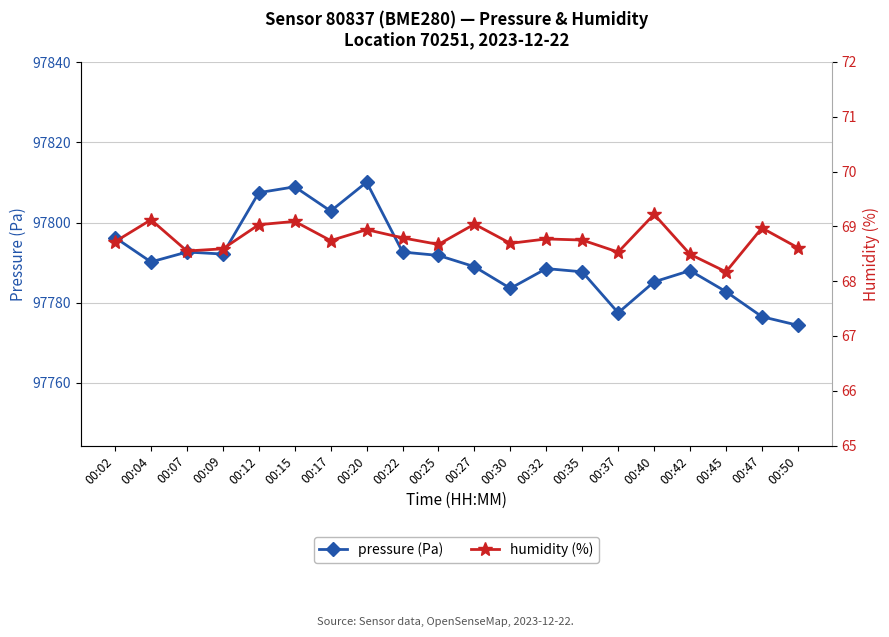

What is the sum of all pressure (Pa) values?

1955818.4